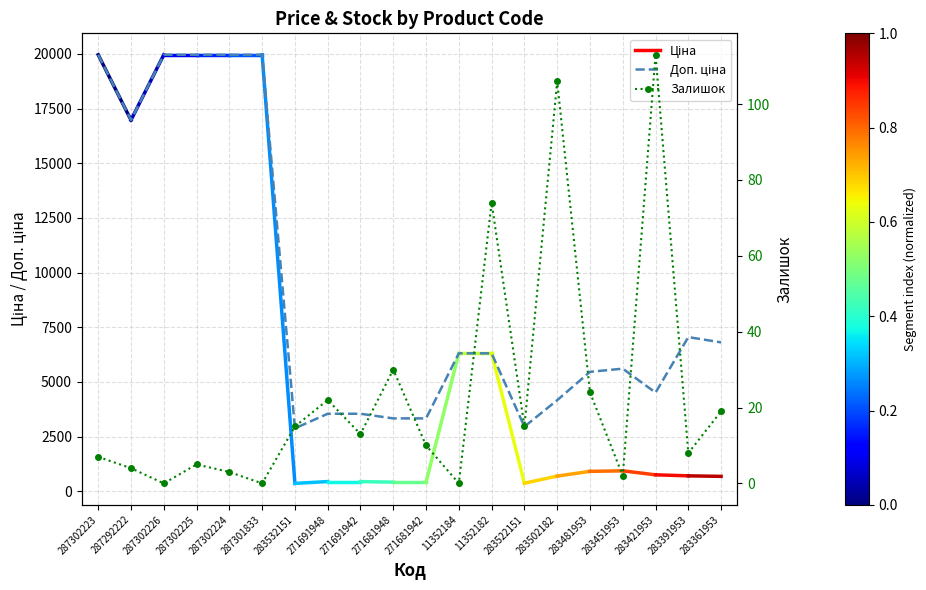

True or false: Залишок and Доп. ціна cross at least once.

False